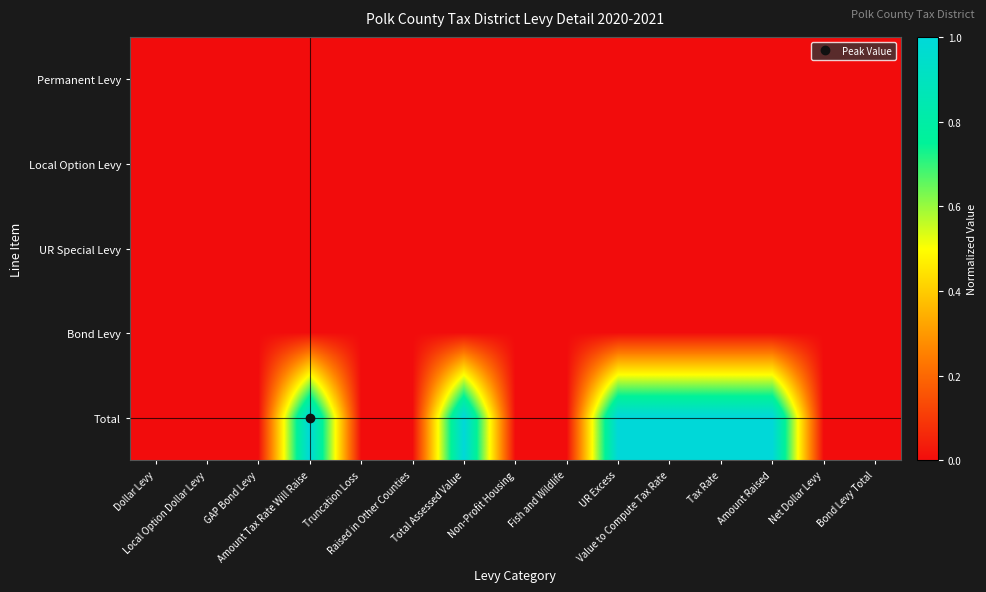

Rank the series by their maximum value, from lowest to highest.

Permanent Levy, Local Option Levy, UR Special Levy, Bond Levy, Total